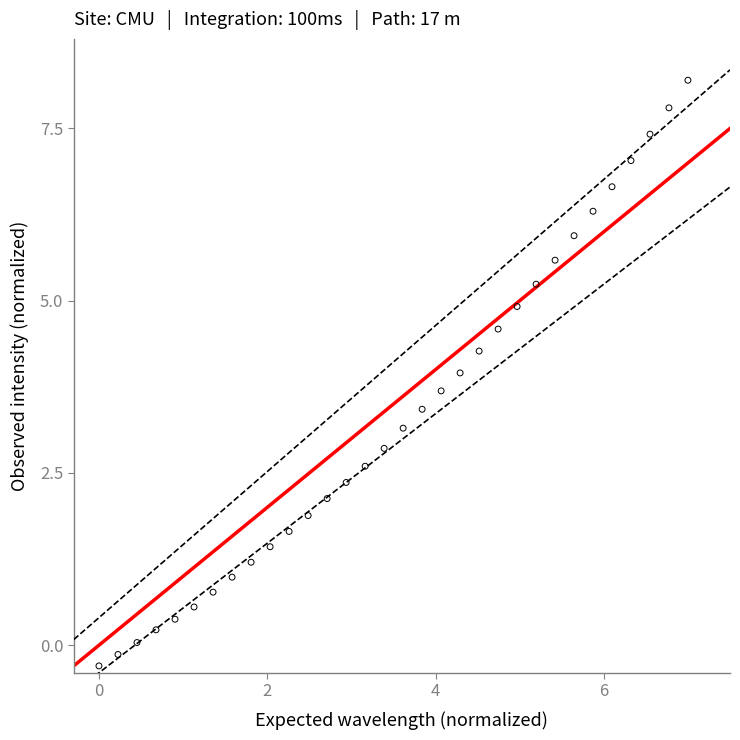

What is the range of X values (max minus min)?

7.0